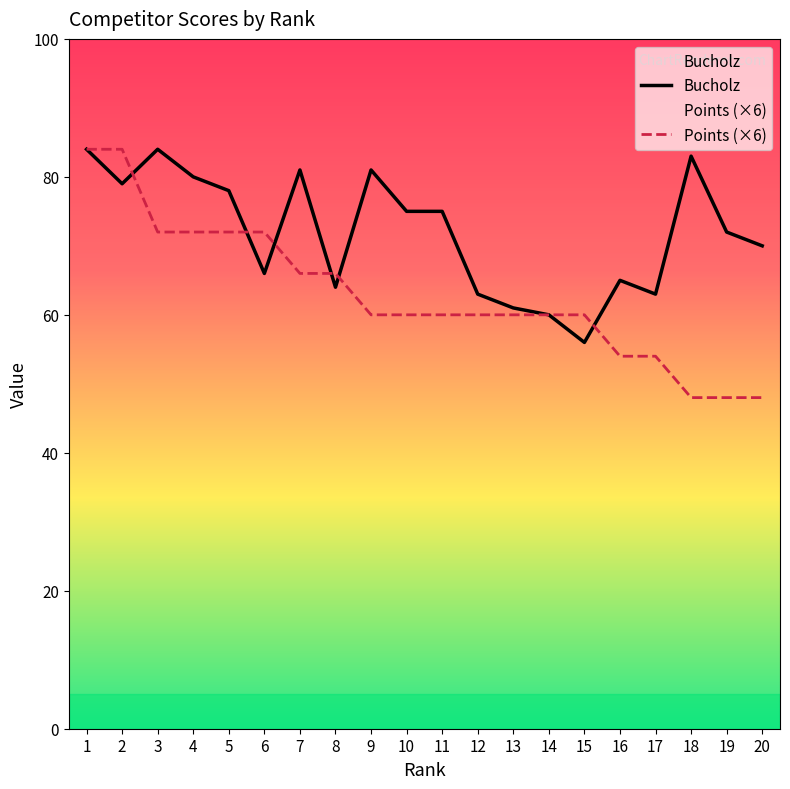

List the labels in order of Bucholz value, smallest first.

15, 14, 13, 12, 17, 8, 16, 6, 20, 19, 10, 11, 5, 2, 4, 7, 9, 18, 1, 3